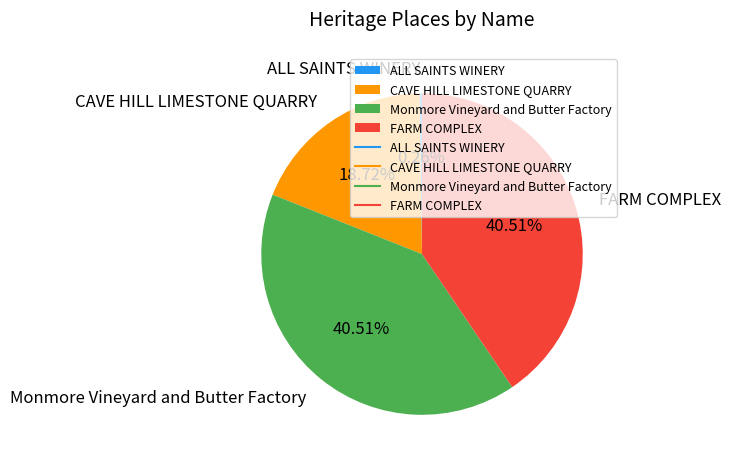

To the nearest percent, what is the difference between the CAVE HILL LIMESTONE QUARRY and FARM COMPLEX slice percentages?

22%